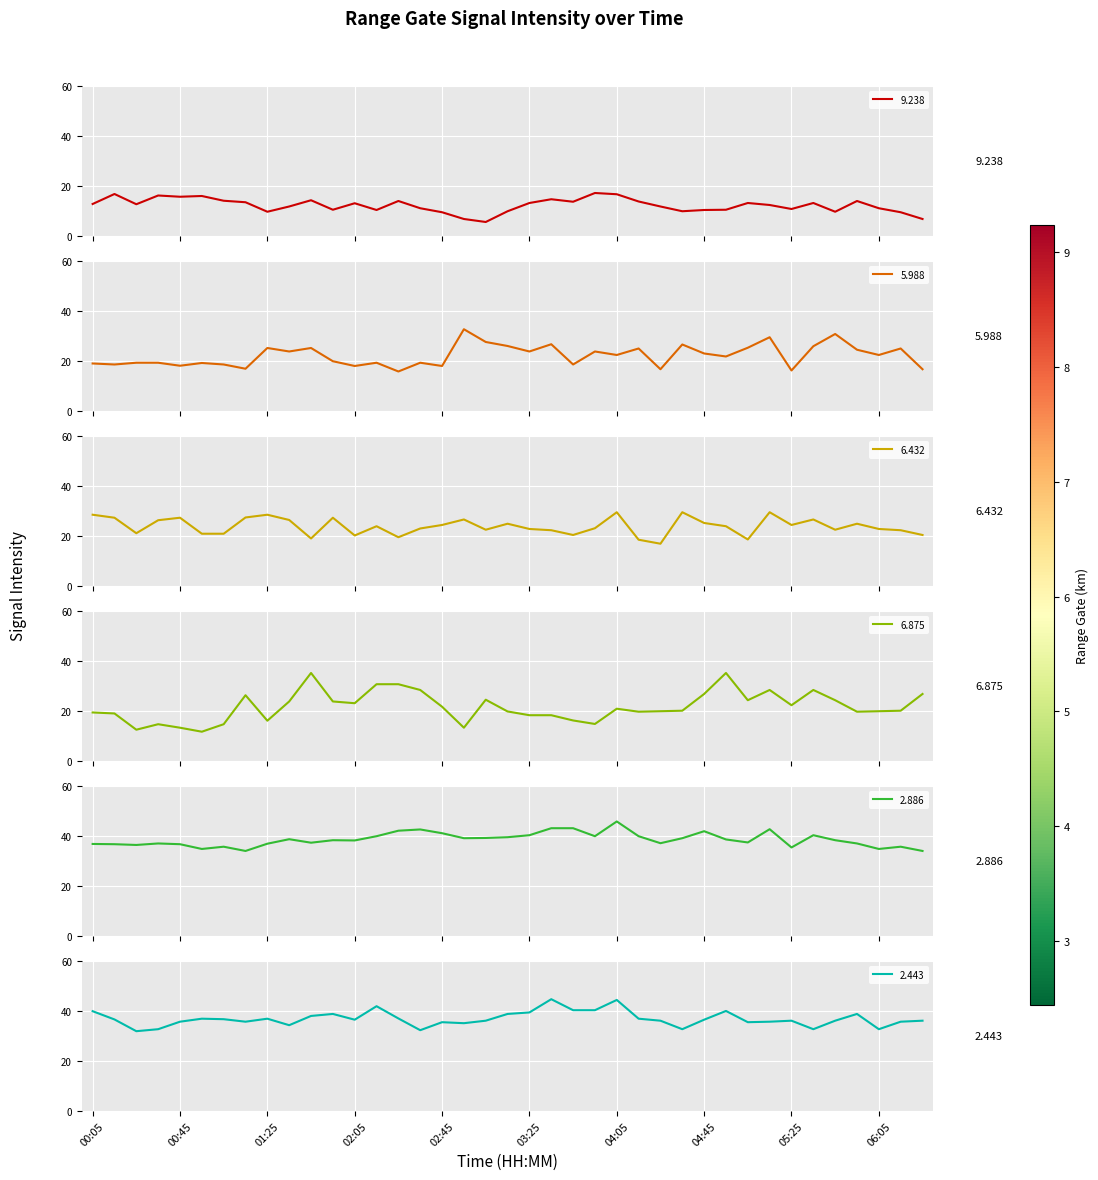

Which label corresponds to the smallest value in the chart?

03:05